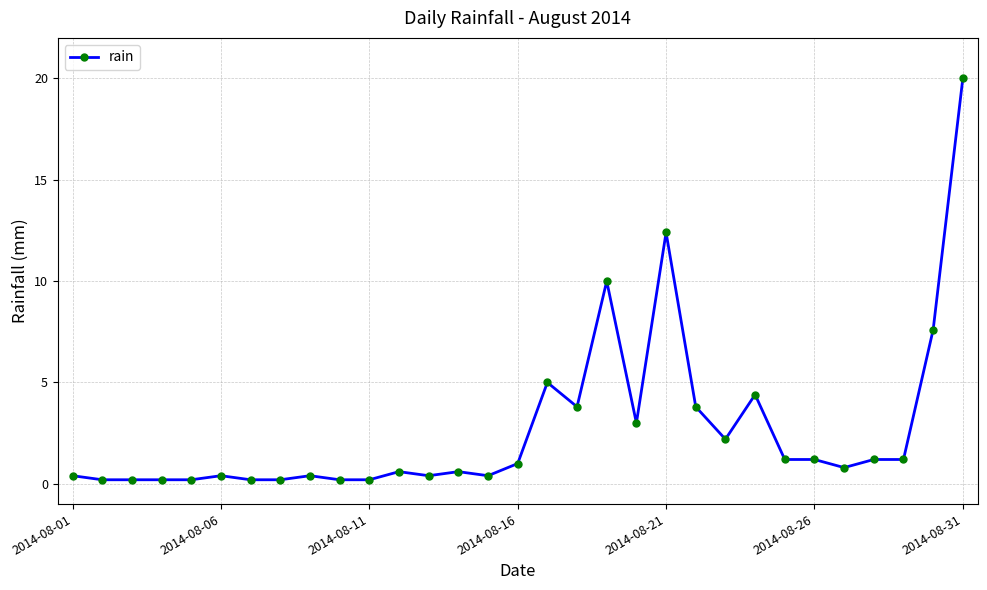

What is the difference between the maximum and minimum values?

19.8